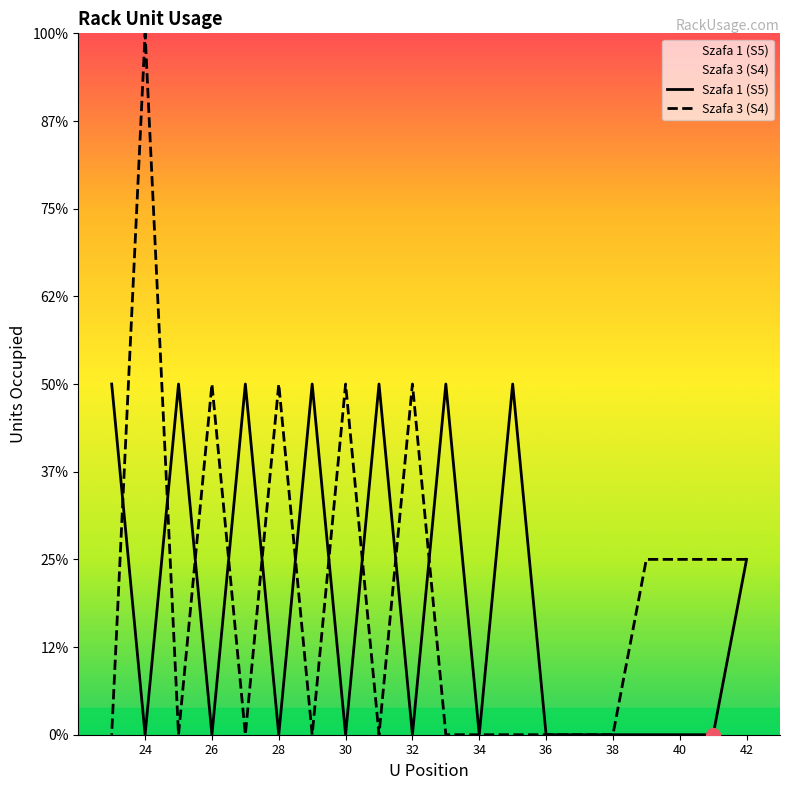

How many distinct data groups are displayed?

2